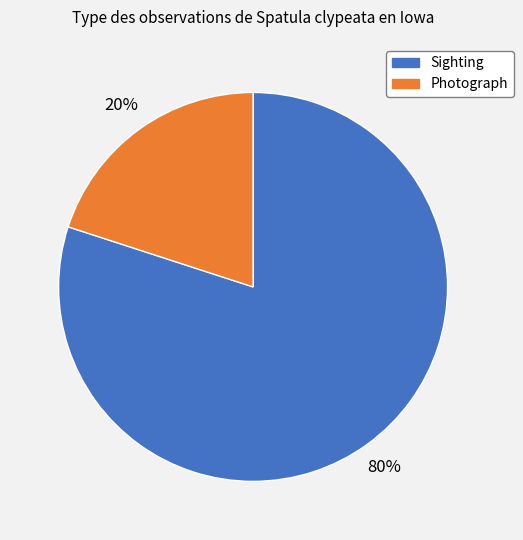

Is there any slice that represents more than half of the pie?

Yes